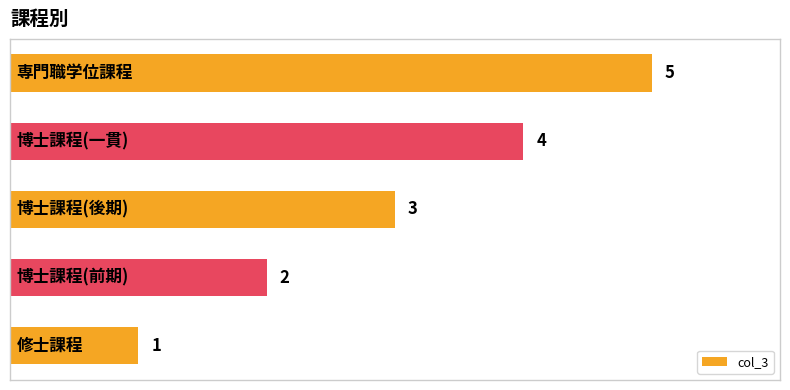

Does the chart contain any negative values?

No